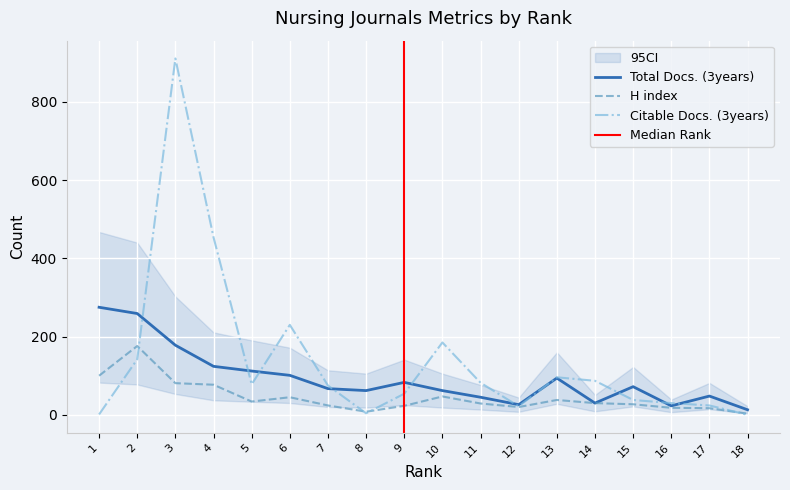

What is the difference between the maximum and second lowest values in the Citable Docs. (3years) series?

910